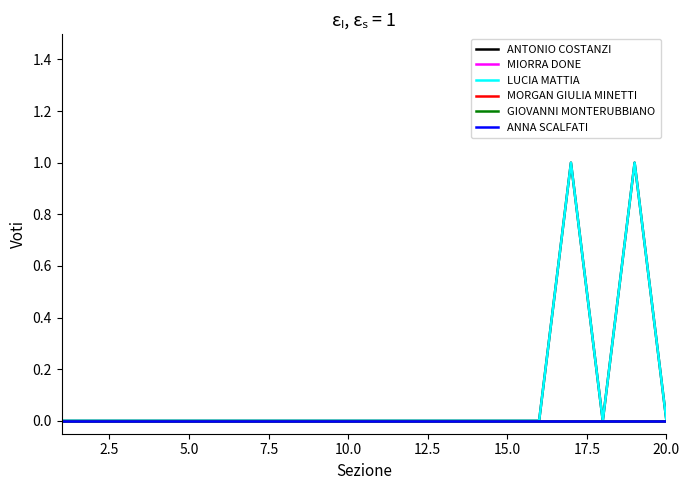

Does the chart have visible grid lines?

No